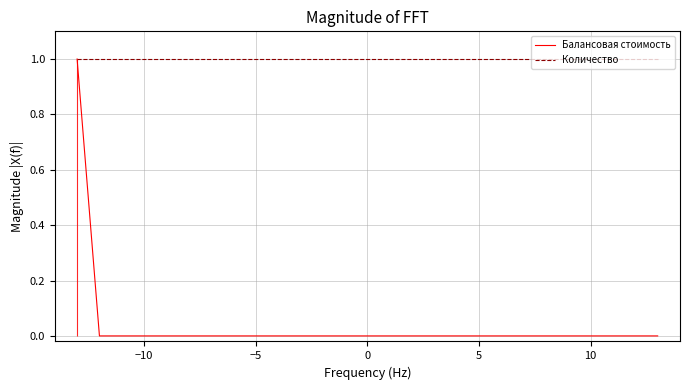

True or false: Балансовая стоимость and Количество cross at least once.

False